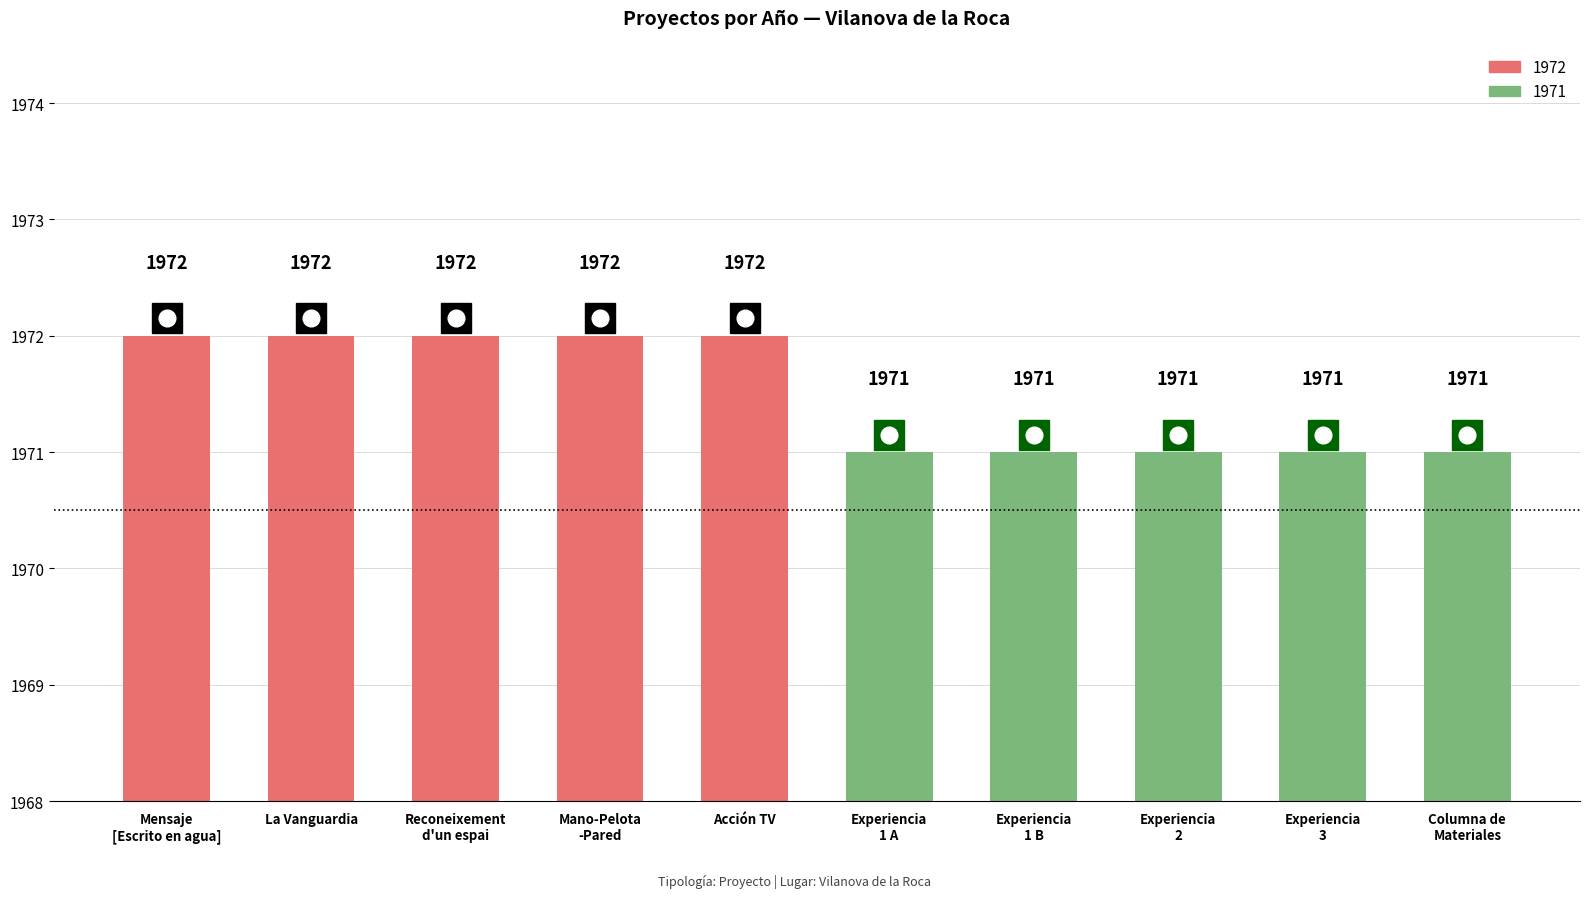

The chart shows a value of 1972 at La Vanguardia. True or false?

True